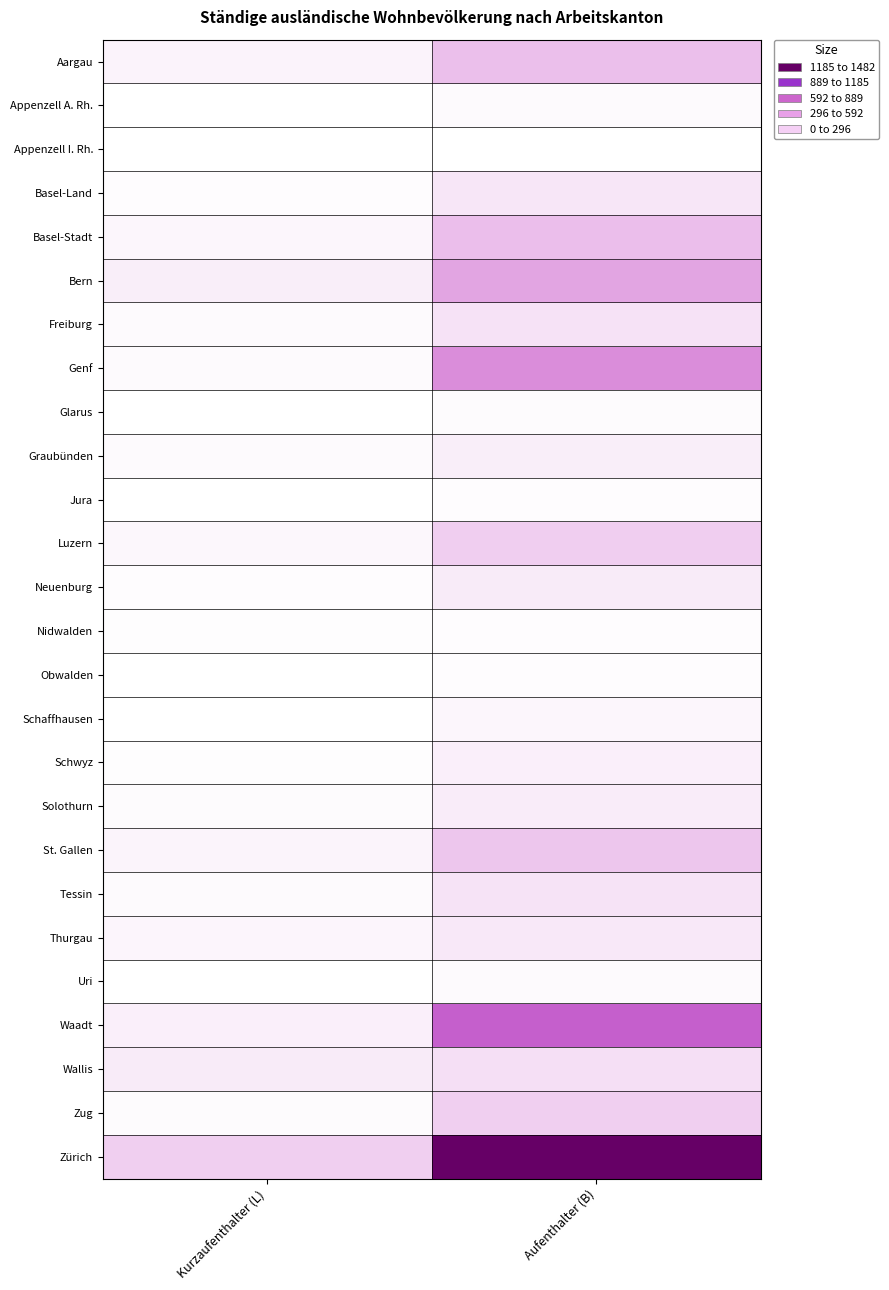

What is the total value across all series at Aufenthalter (B)?

5853